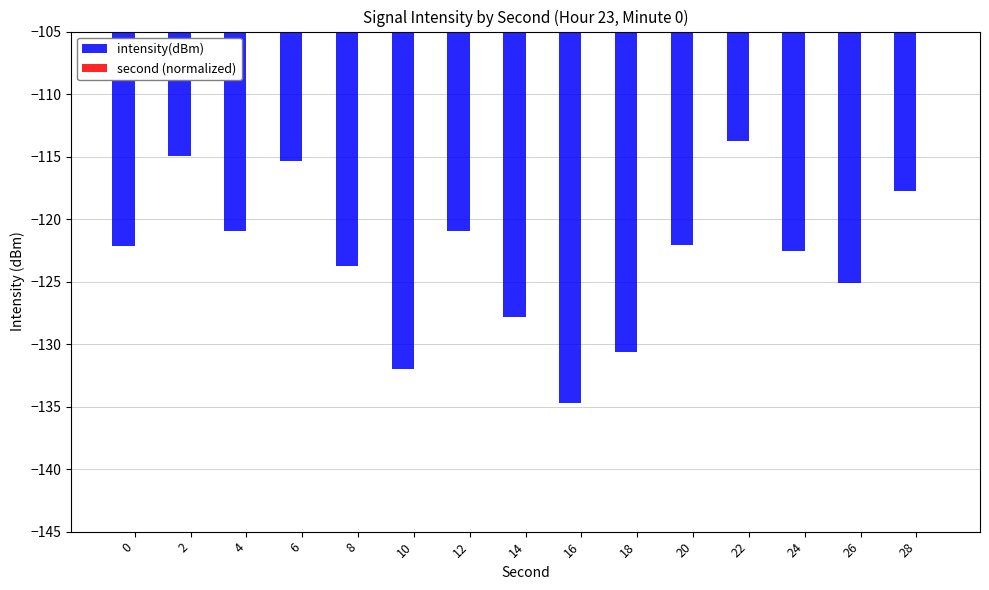

Are the bars grouped side by side (vs. stacked)?

Yes